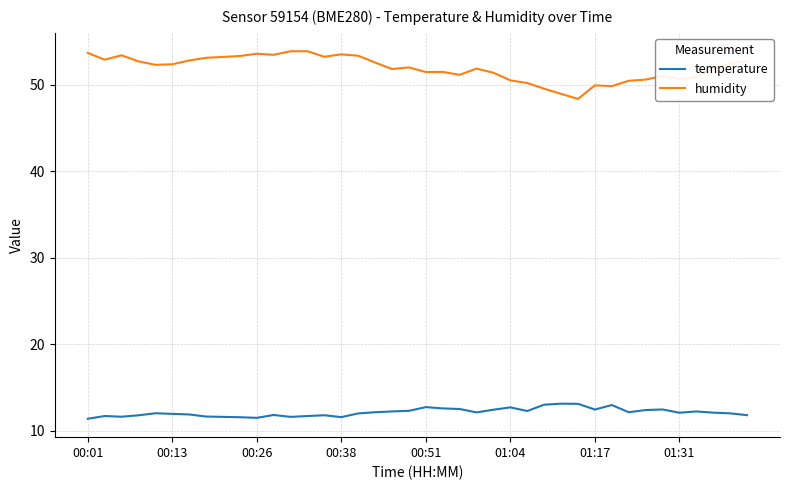

True or false: temperature and humidity intersect in this chart.

False